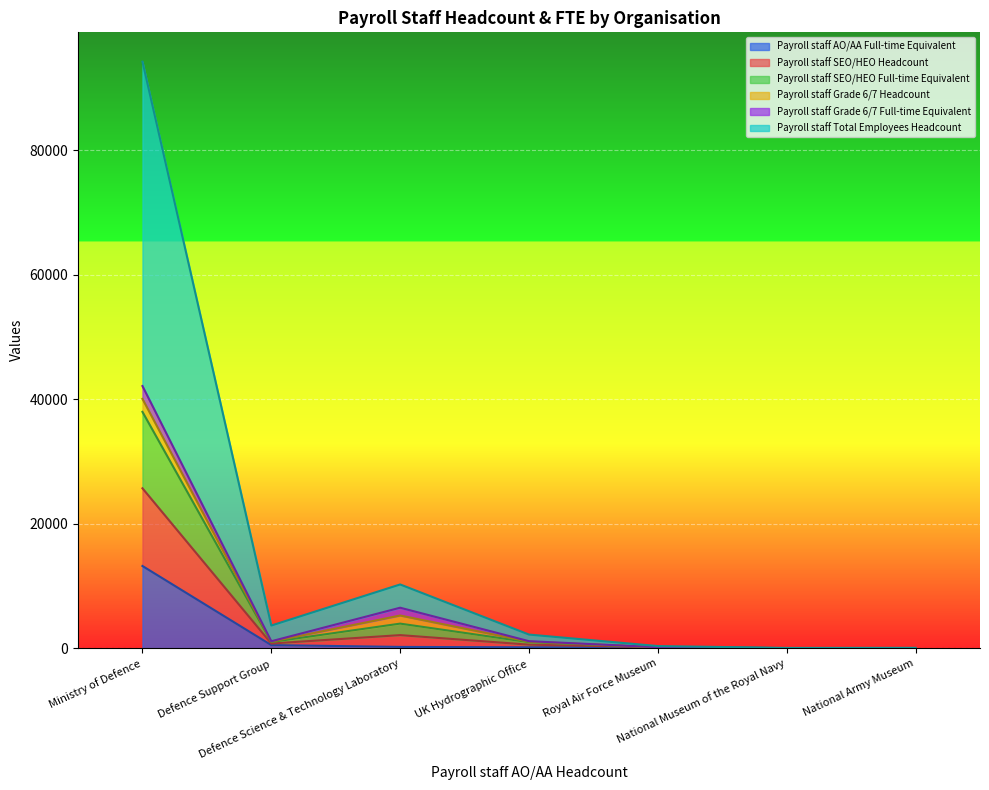

At which category does Payroll staff SEO/HEO Headcount reach its first local peak?

Defence Science & Technology Laboratory